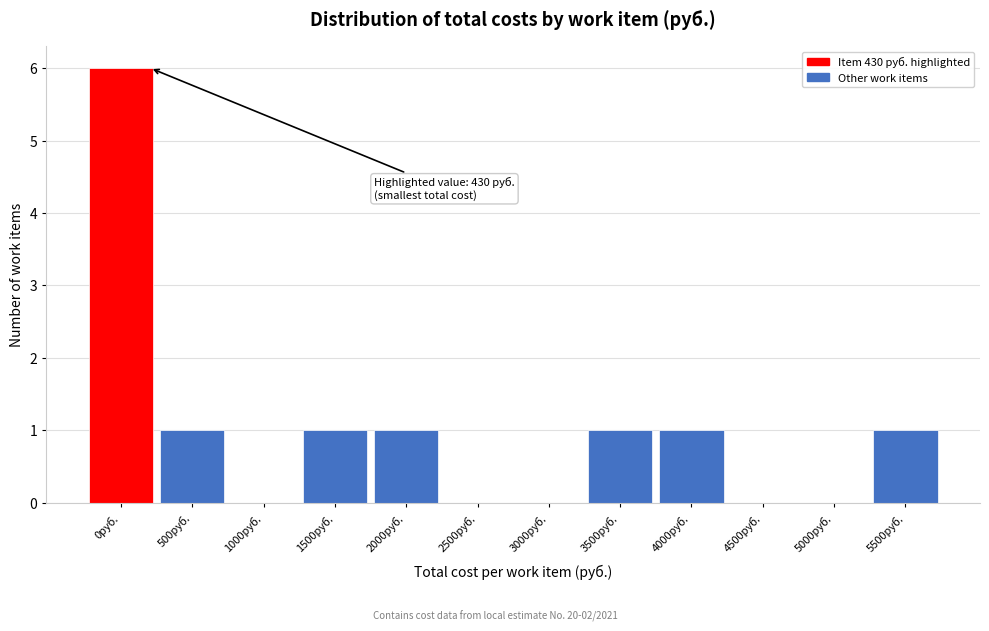

Reading left to right, what are all the values shown in this chart?

0руб.=6	500руб.=1	1000руб.=0	1500руб.=1	2000руб.=1	2500руб.=0	3000руб.=0	3500руб.=1	4000руб.=1	4500руб.=0	5000руб.=0	5500руб.=1